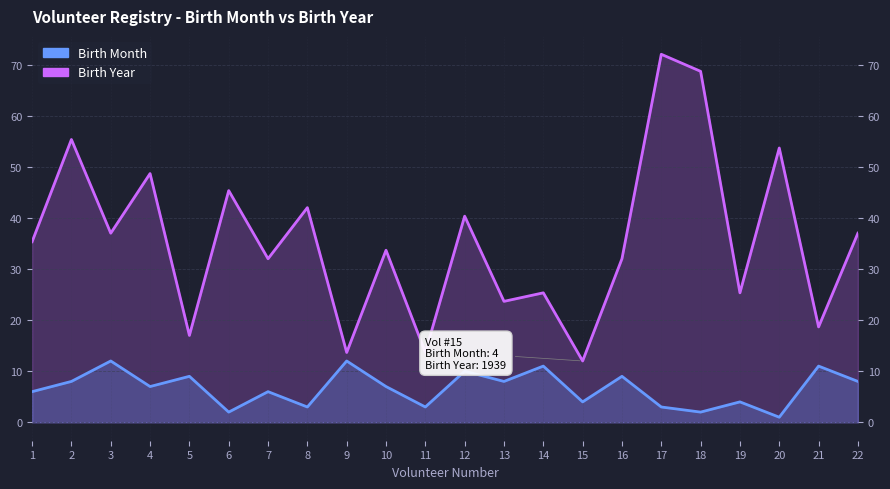

How many lines are shown in the chart?

2